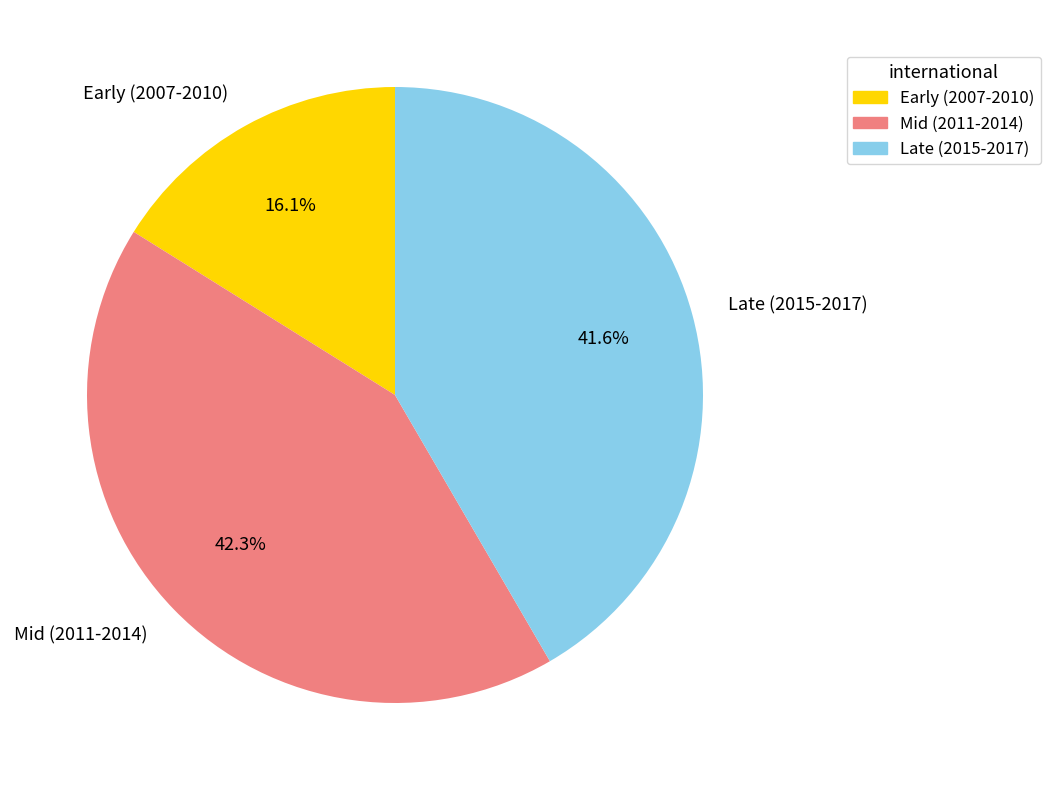

What is the largest slice in the pie chart?

Mid (2011-2014)